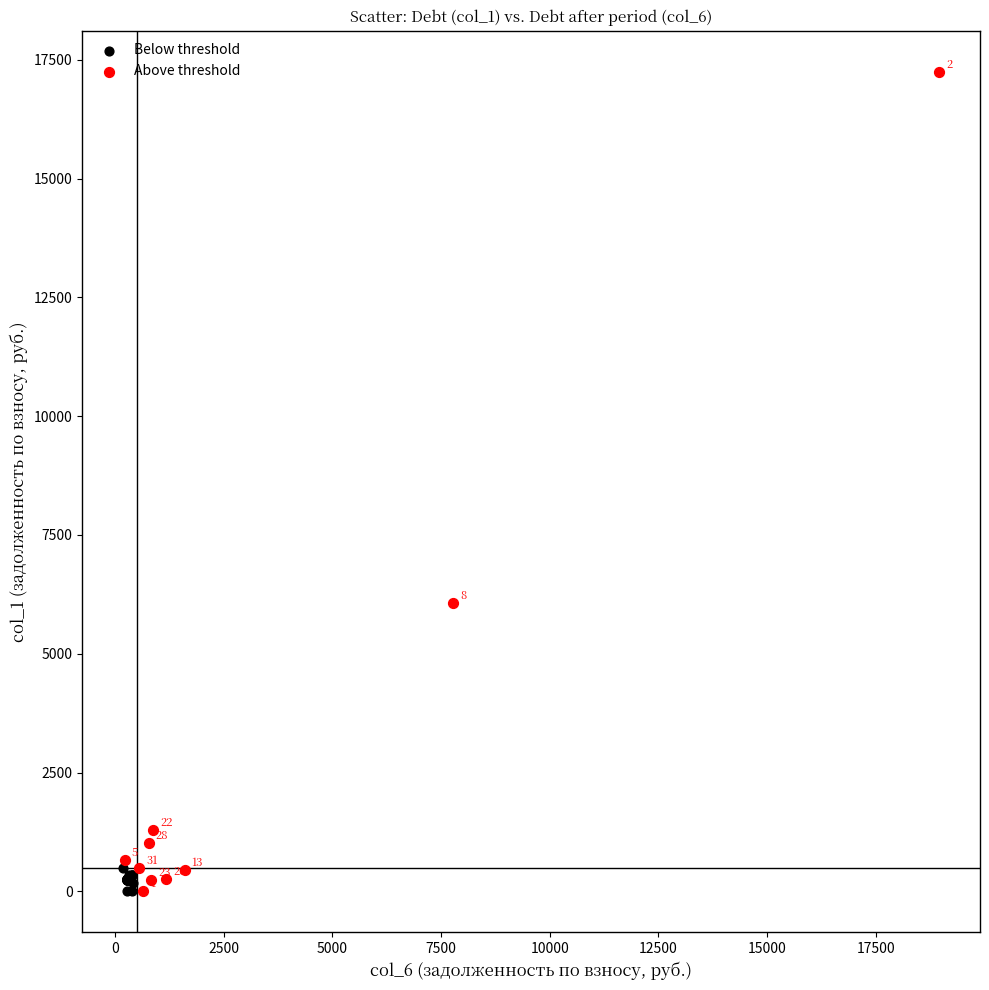

Which series has the largest Y range (max minus min)?

Above threshold